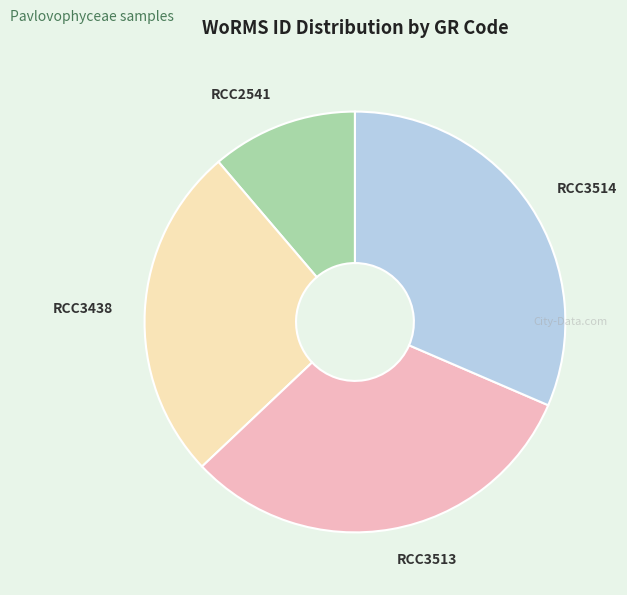

Do RCC3513 and RCC3514 together represent more than half of the pie?

Yes